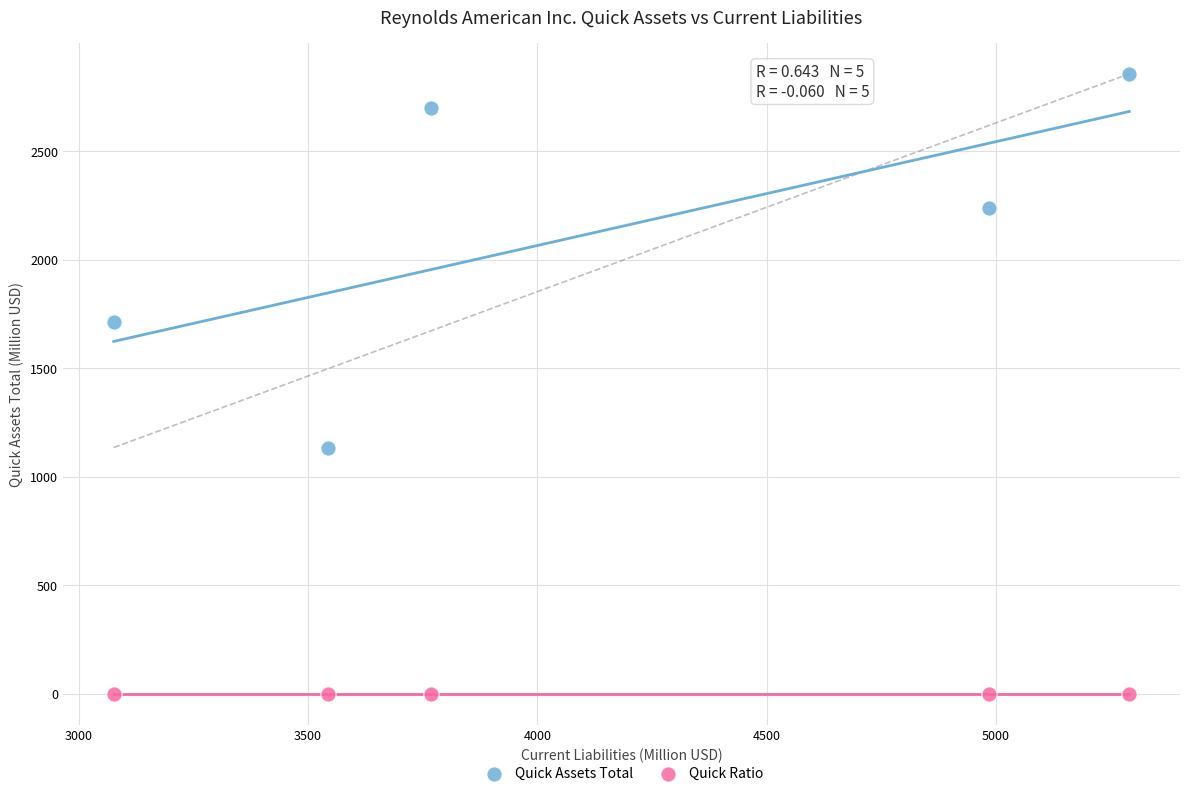

Which series reaches the maximum Y coordinate?

Quick Assets Total